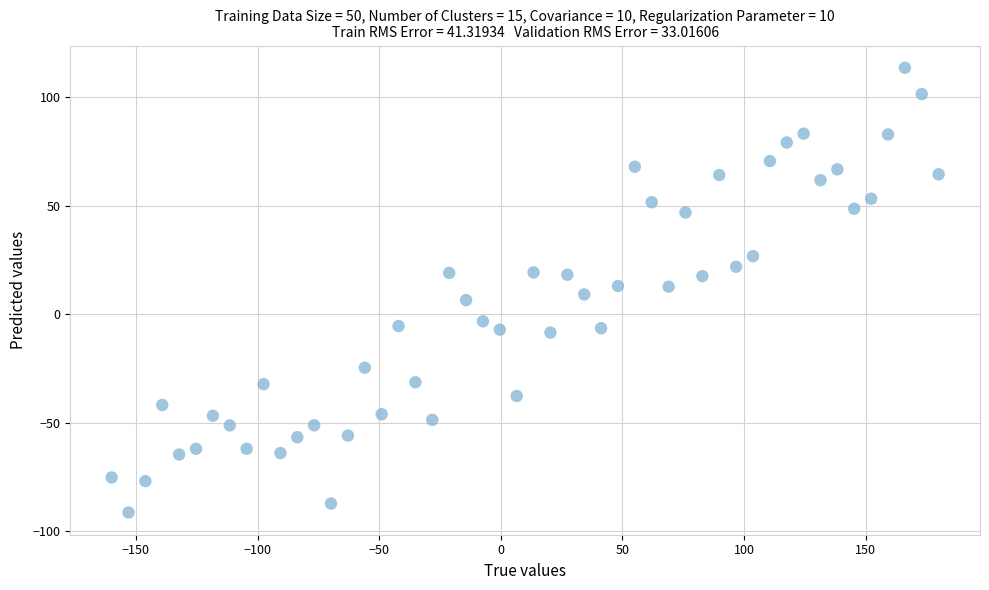

What is the range of X values (max minus min)?

340.0